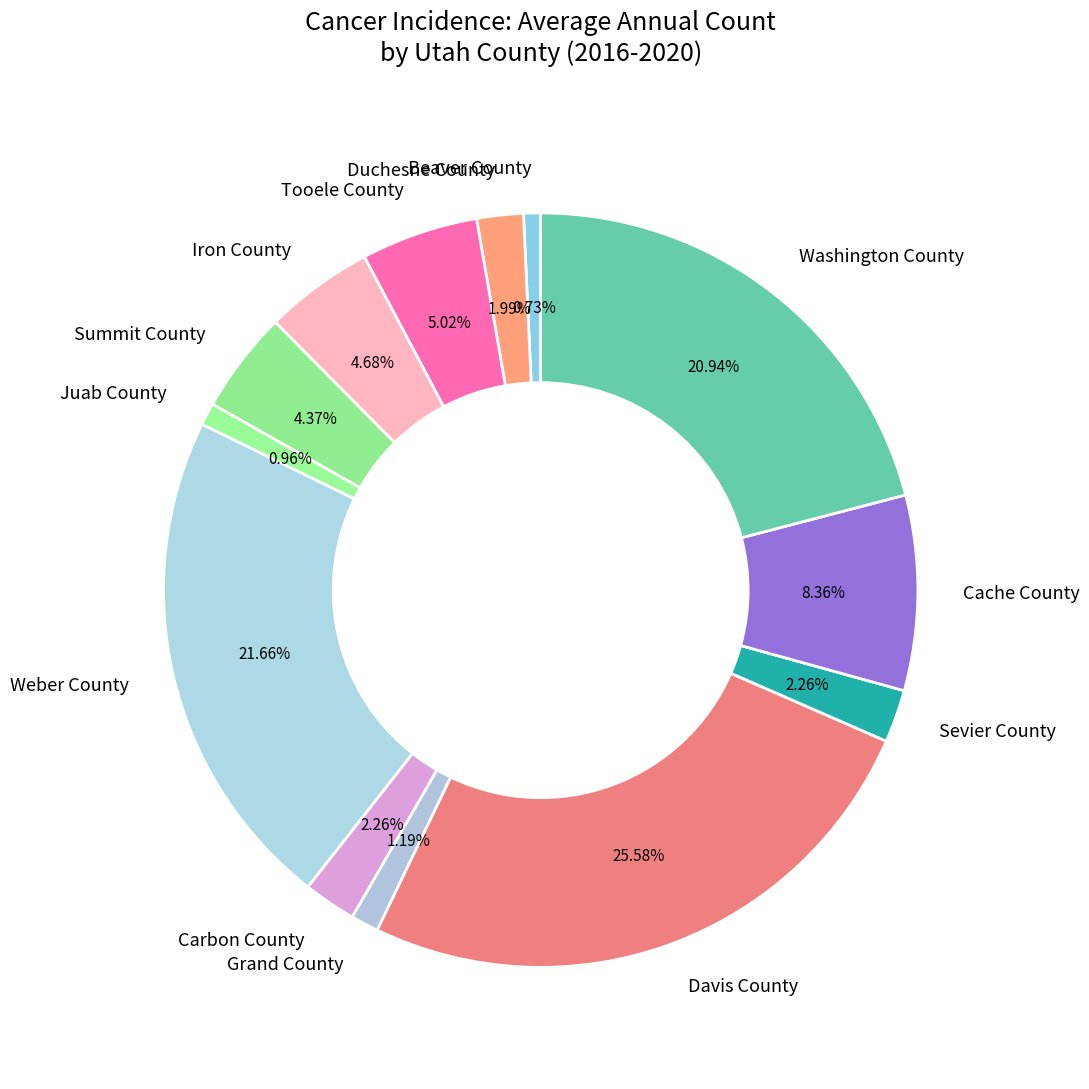

Does Iron County represent more than half of the total?

No